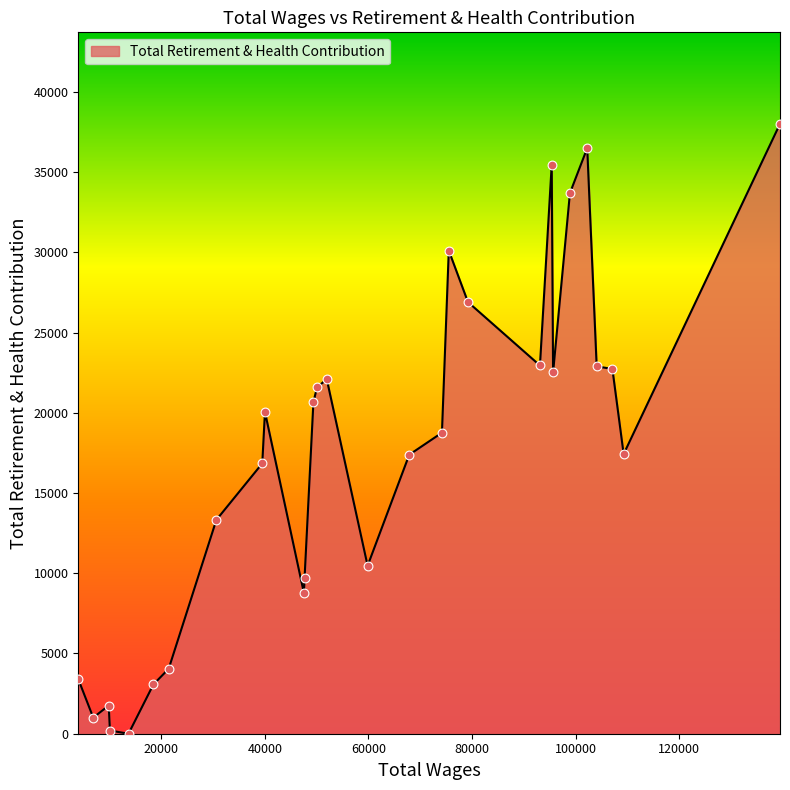

What is the greatest value displayed?

38013